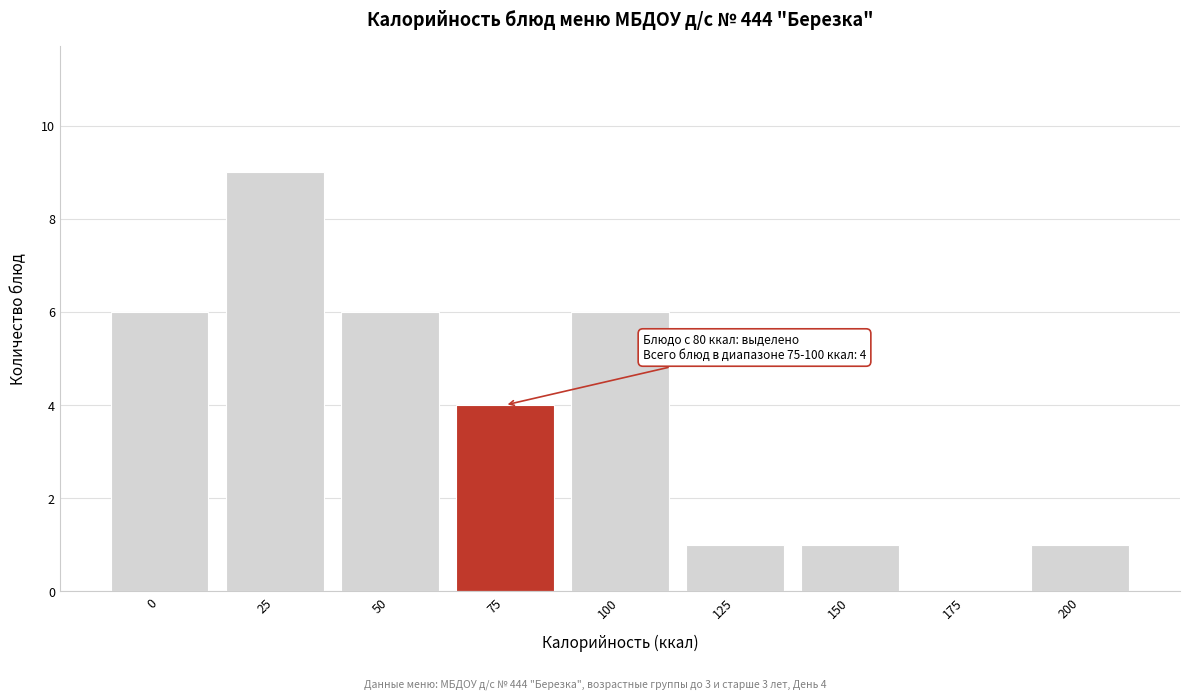

Reading right to left, what are all the values shown in this chart?

200=1	175=0	150=1	125=1	100=6	75=4	50=6	25=9	0=6